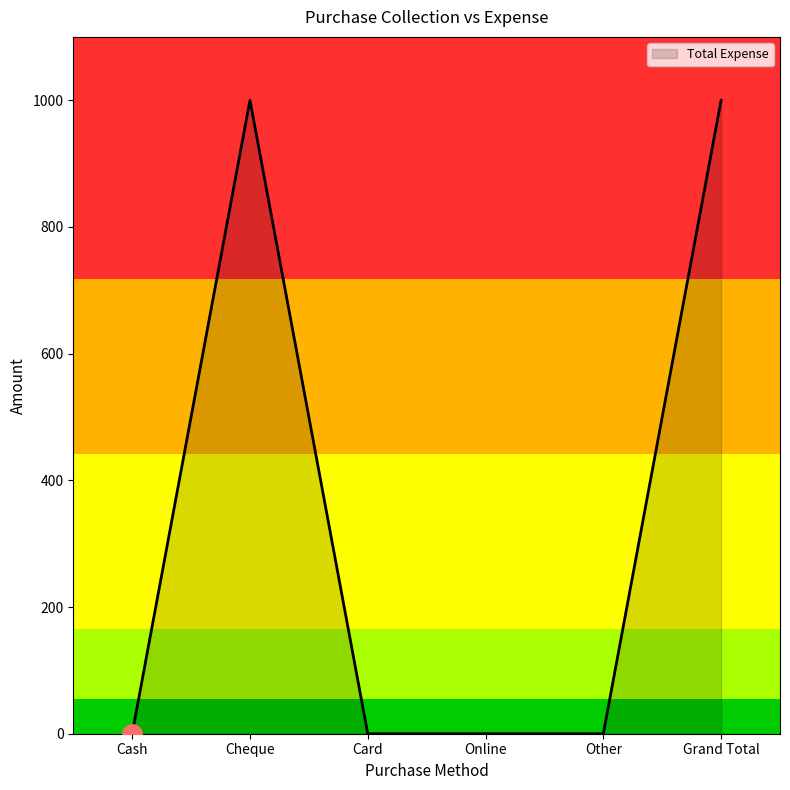

Between Online and Cheque, which is larger?

Cheque